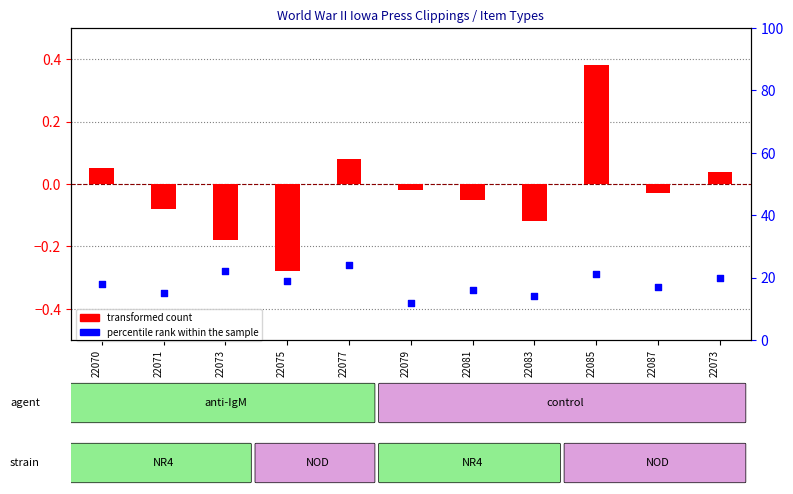

At which category is the sum across all series the highest?

22077